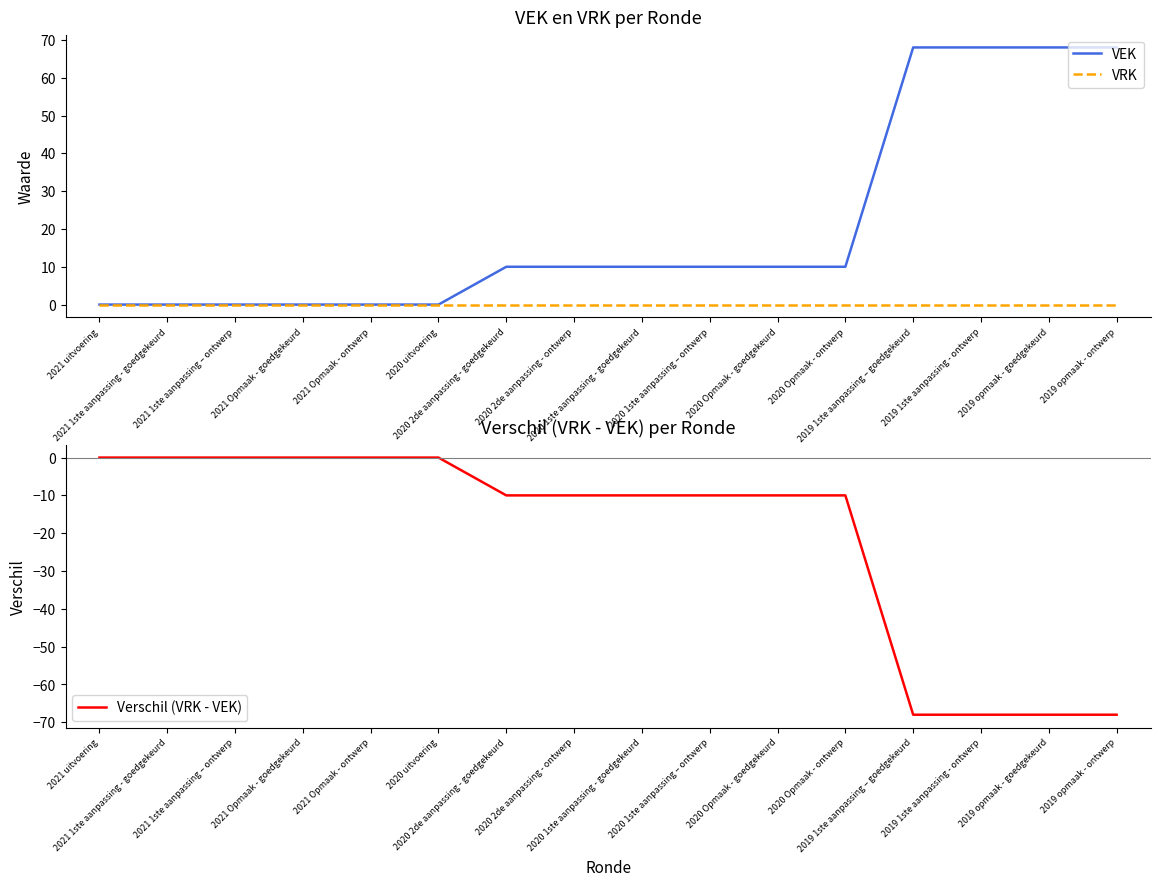

At which category is the sum across all series the highest?

2021 uitvoering